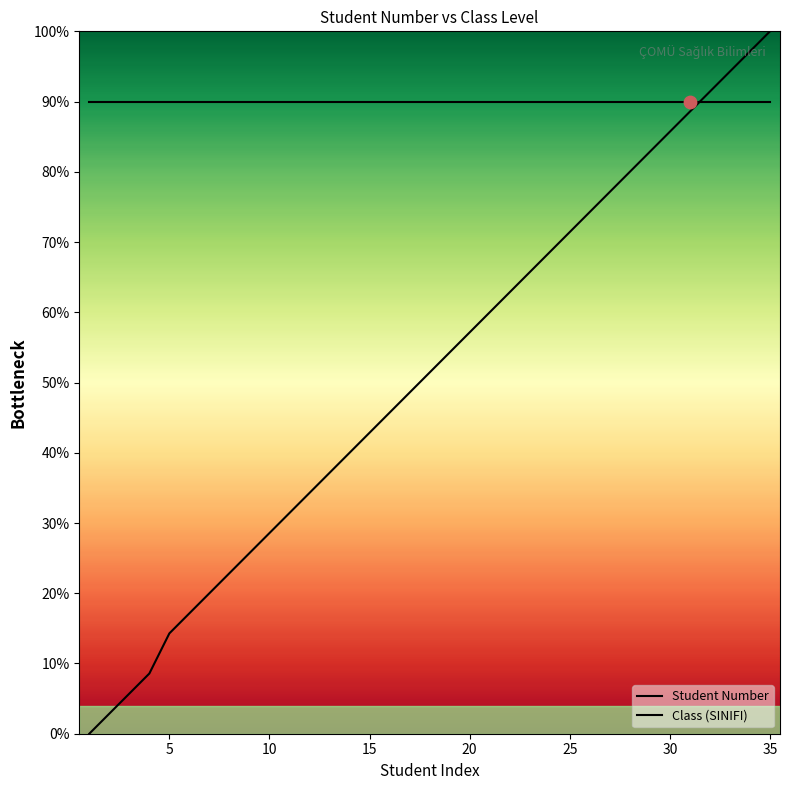

Which series reaches the minimum Y coordinate?

Student Number